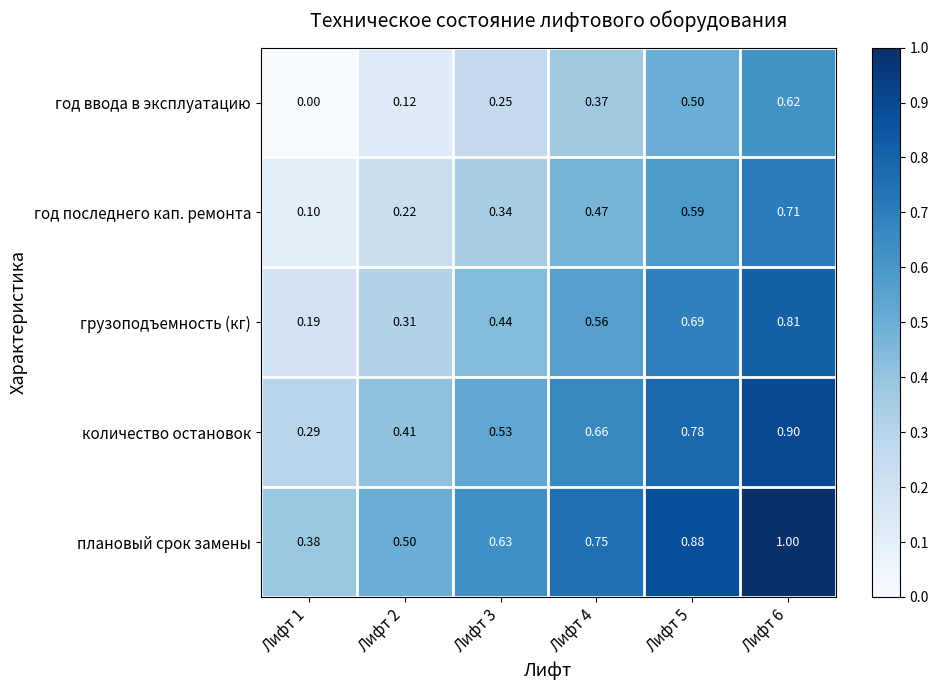

Rank the series by their average value, from lowest to highest.

год ввода в эксплуатацию, год последнего кап. ремонта, грузоподъемность (кг), количество остановок, плановый срок замены